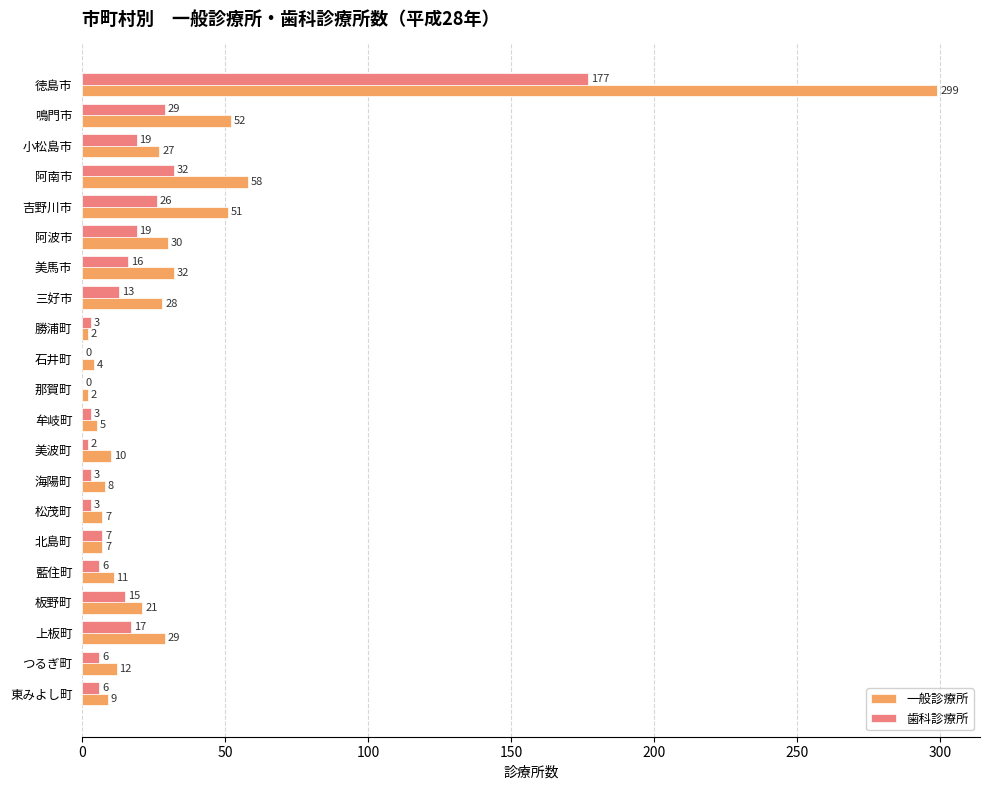

The 一般診療所 series shows 11 at 藍住町. True or false?

True